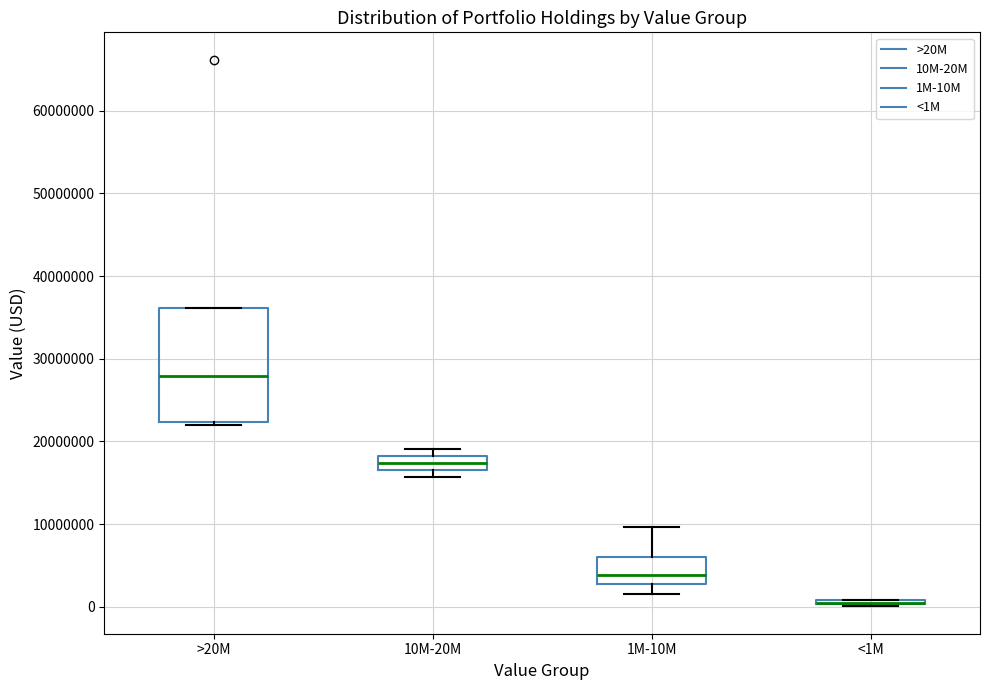

Where is the upper edge of the box for 10M-20M on the y-axis? The values are not printed on the chart, so give them approximately, as read against the axis.

18000000